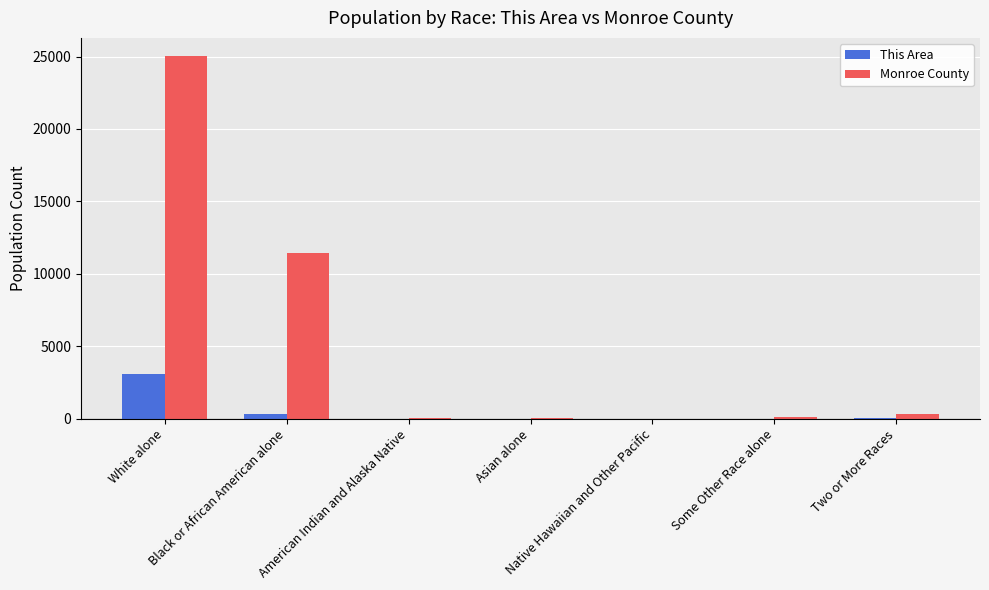

Which category has the highest value in the Monroe County series?

White alone